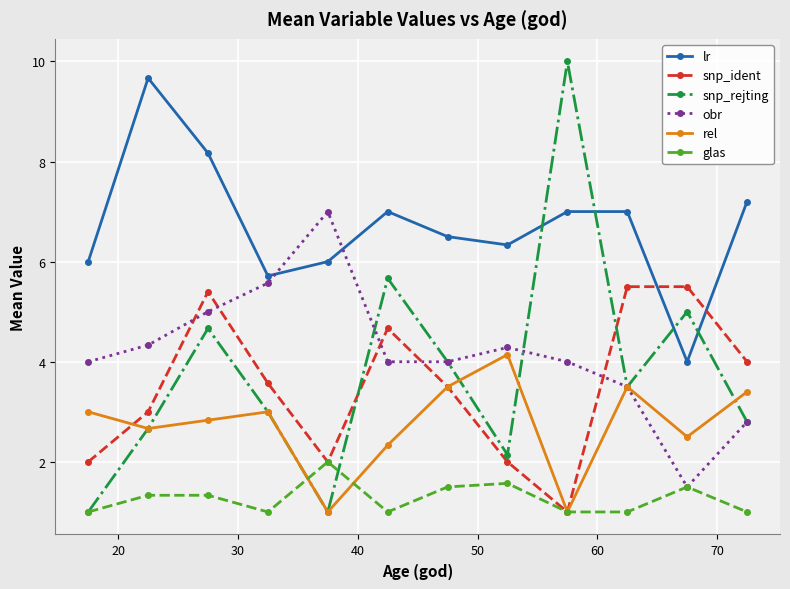

List the series in order of their peak value, lowest first.

glas, rel, snp_ident, obr, lr, snp_rejting